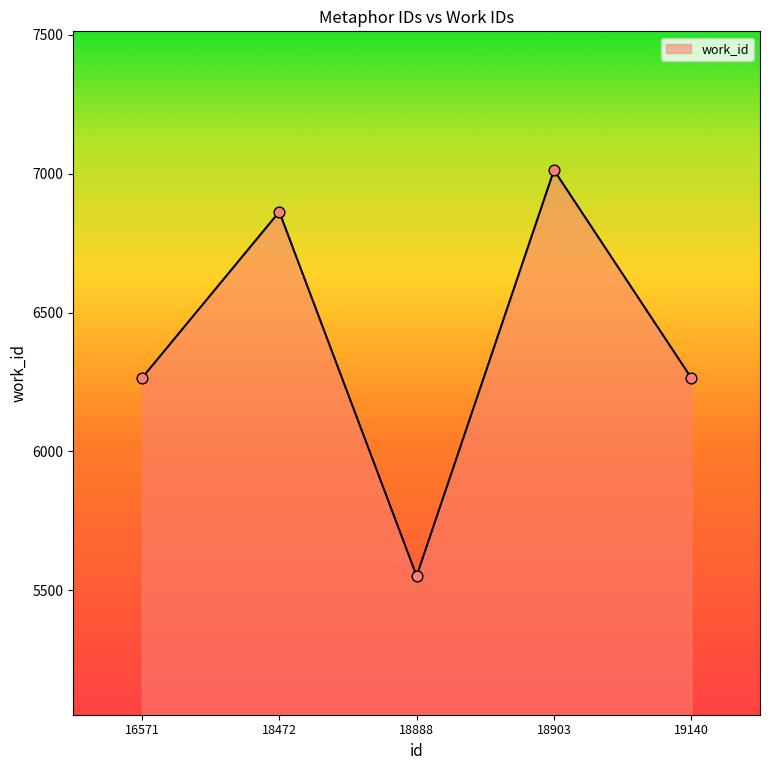

What is the change in value from 18903 to 19140?

-749